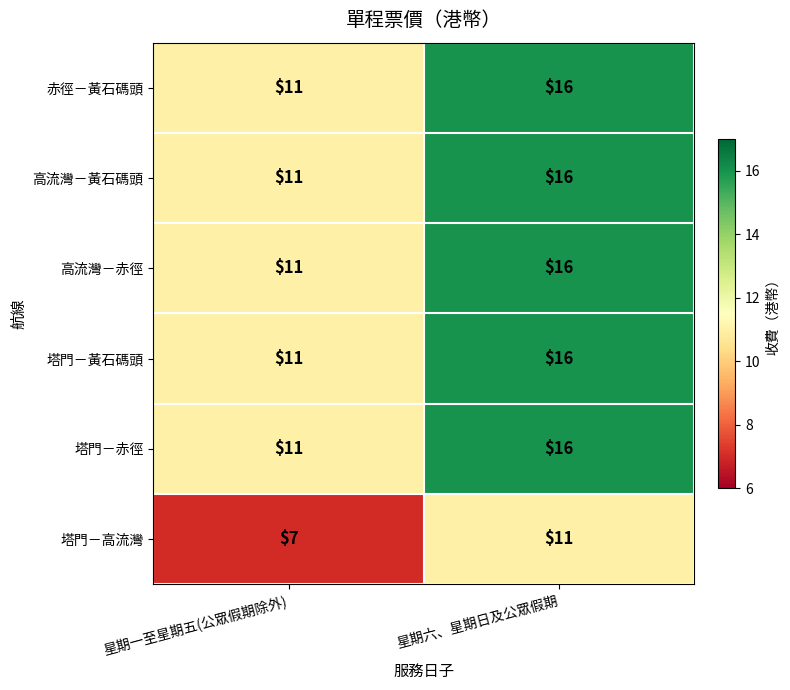

Reading left to right, extract all data points from this chart.

赤徑－黃石碼頭: 11	16
高流灣－黃石碼頭: 11	16
高流灣－赤徑: 11	16
塔門－黃石碼頭: 11	16
塔門－赤徑: 11	16
塔門－高流灣: 7	11